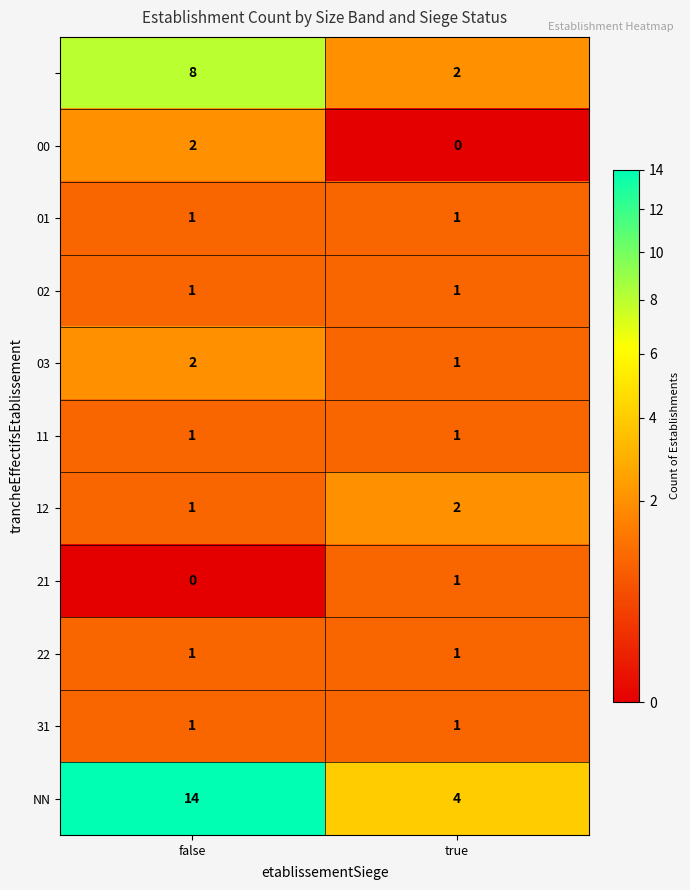

What is the maximum value shown in the chart?

14